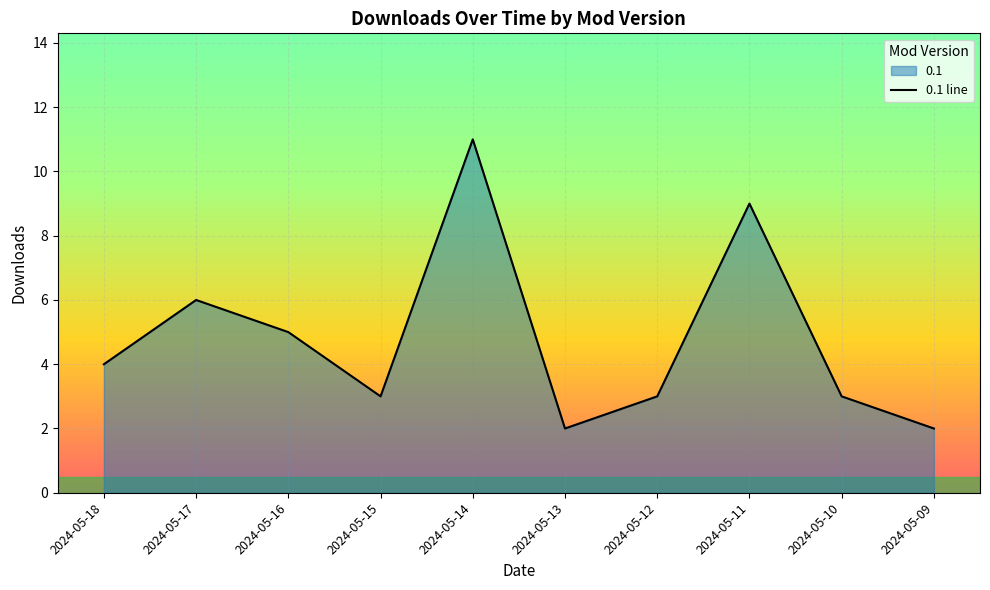

What is the change in value from 2024-05-14 to 2024-05-13?

-9